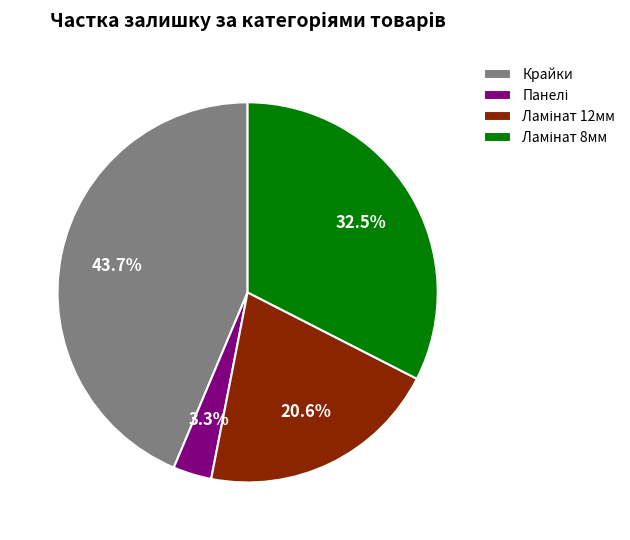

What is the largest slice in the pie chart?

Крайки